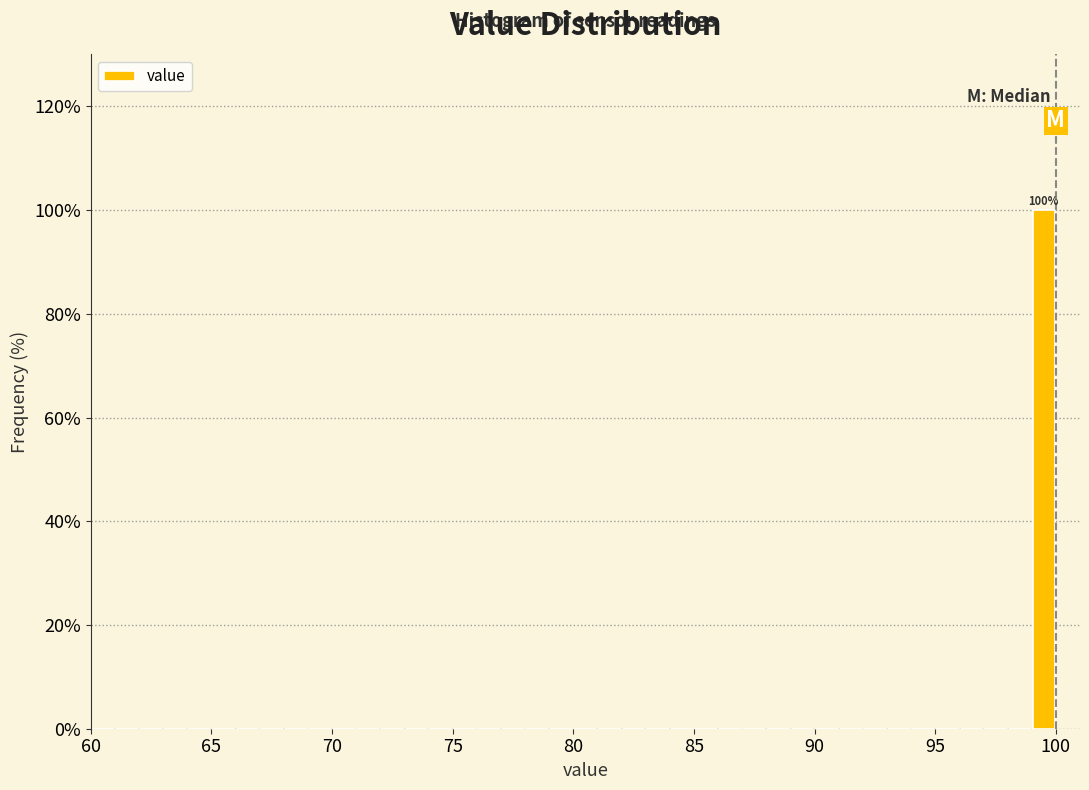

Read against the x-axis, roughly where is the centre of the tallest bar?

99.5